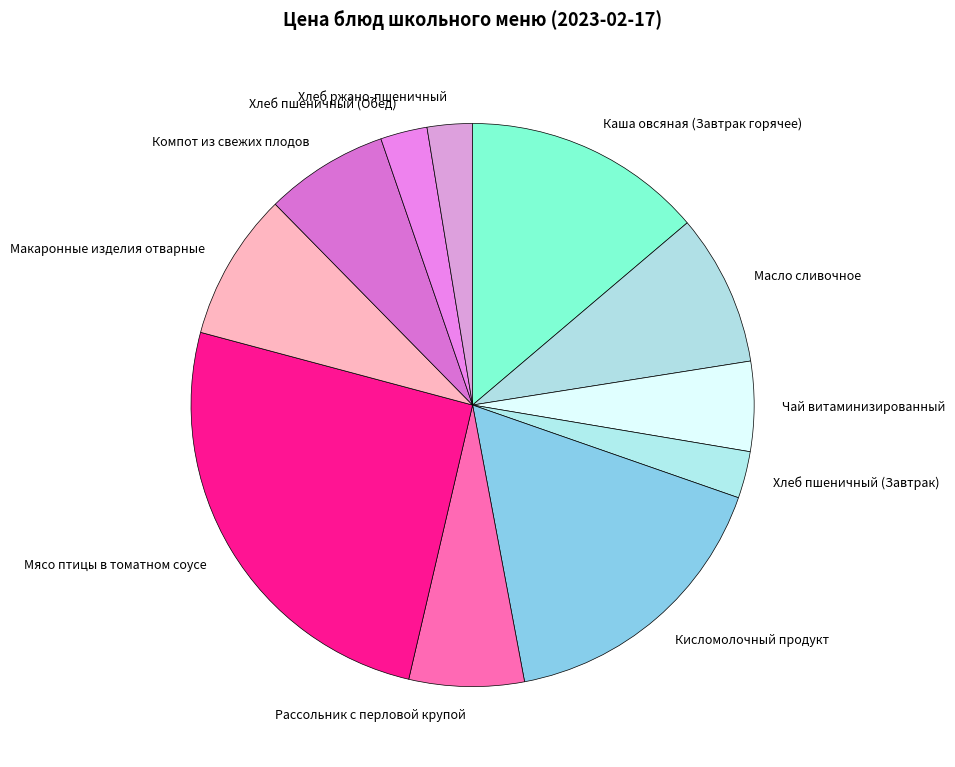

Which has a higher value, Рассольник с перловой крупой or Чай витаминизированный?

Рассольник с перловой крупой